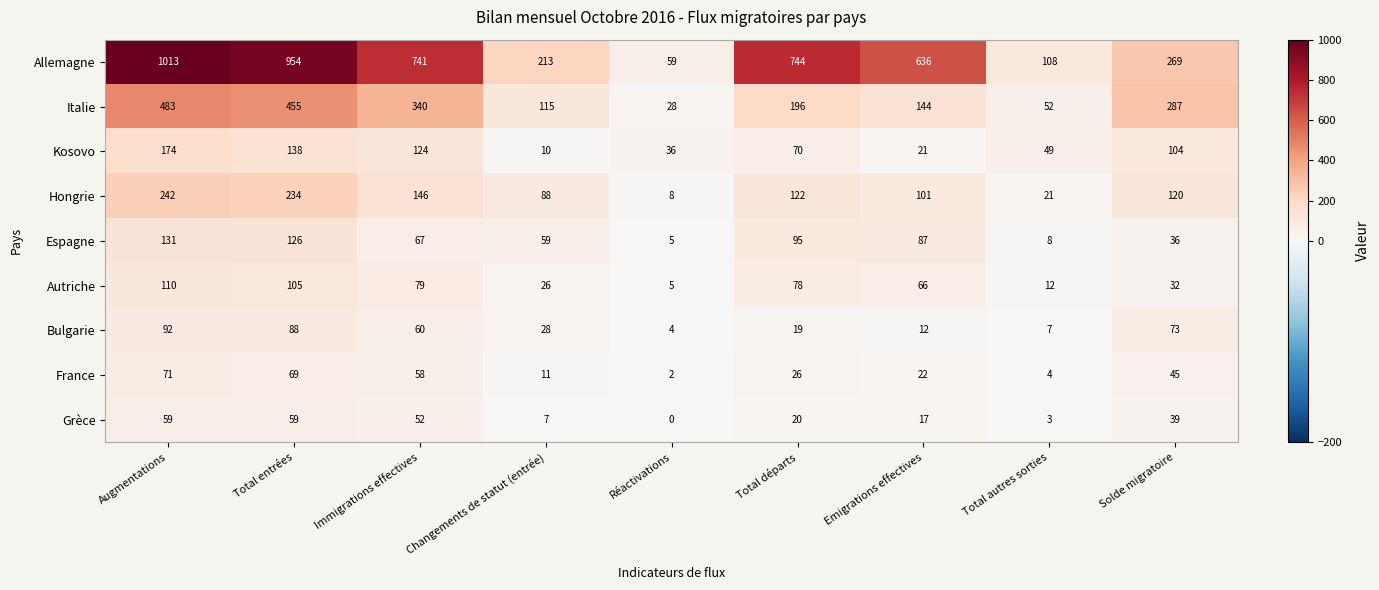

Which series has the largest total across all categories?

Allemagne